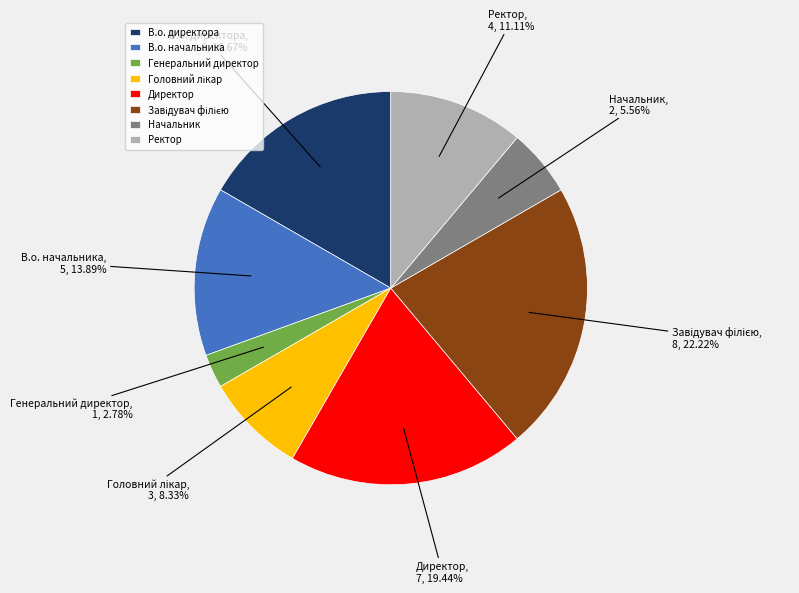

Which slice is the smallest?

Генеральний директор